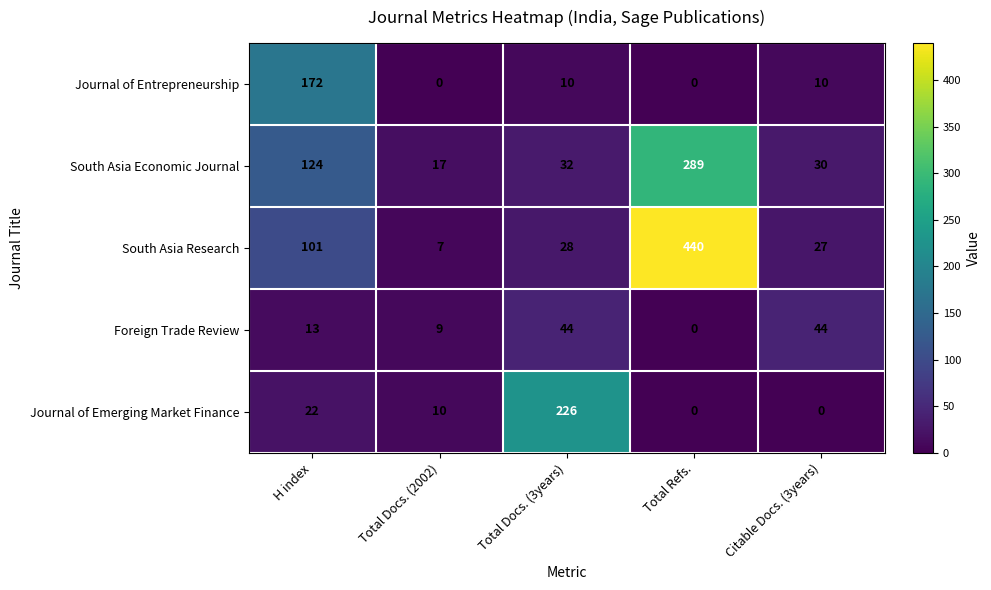

The value of South Asia Research at Total Docs. (3years) is 14. True or false?

False